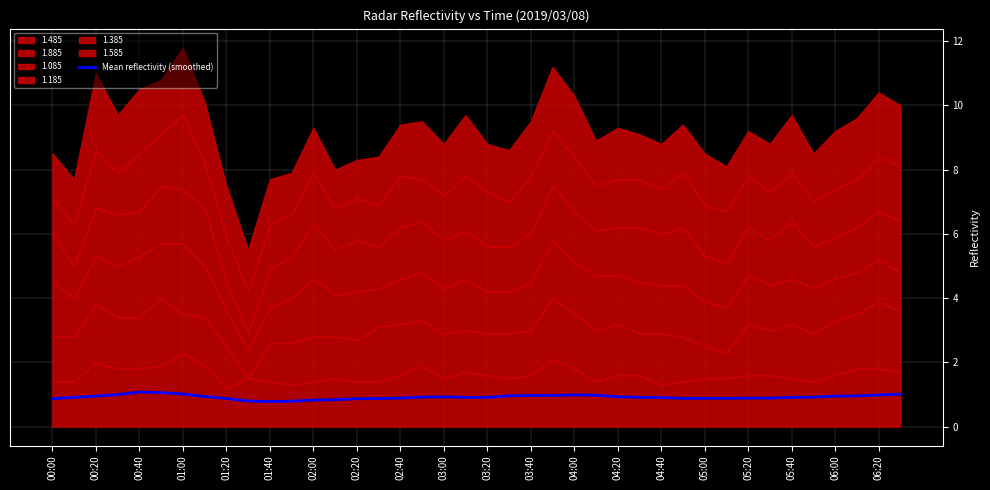

True or false: Mean reflectivity (smoothed) has a value of 0.9 at 05:20.

True